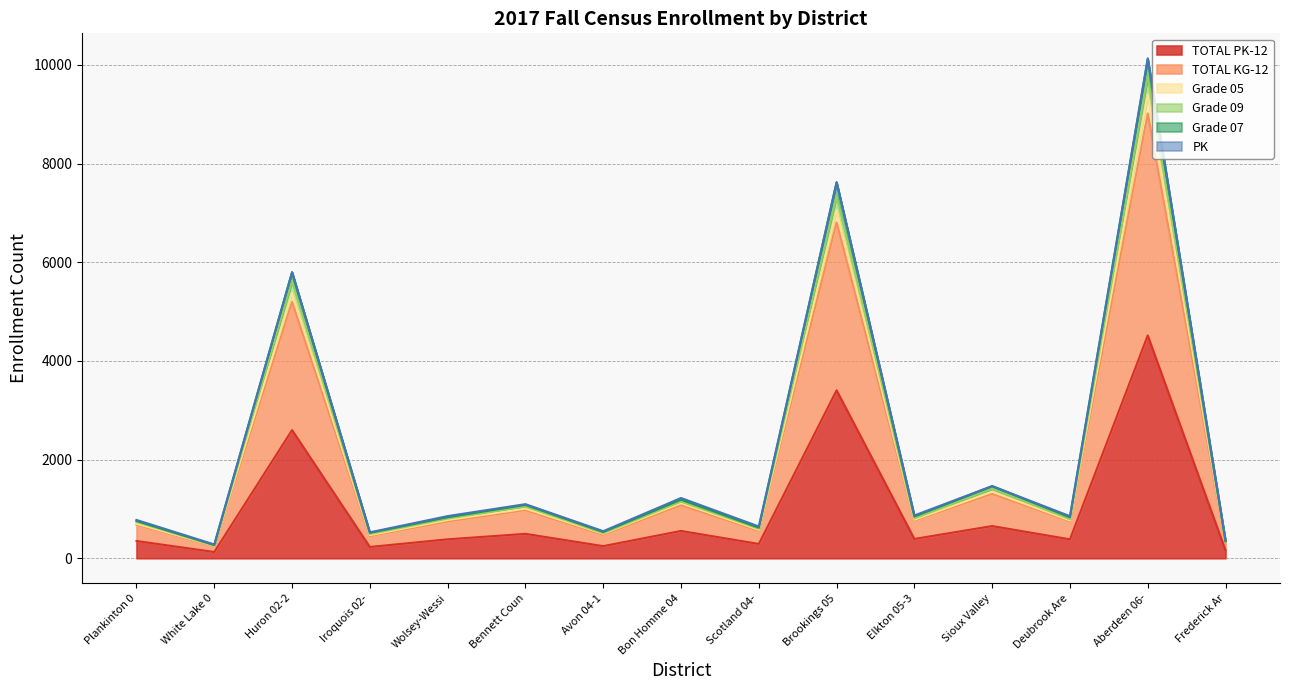

What value does the TOTAL PK-12 series have at Sioux Valley, to the nearest 10?

650